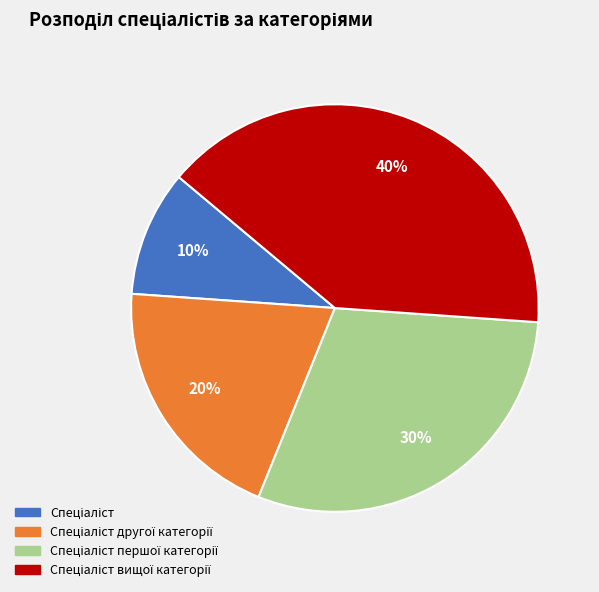

To the nearest percent, what is the difference between the largest and smallest slice percentages?

30%